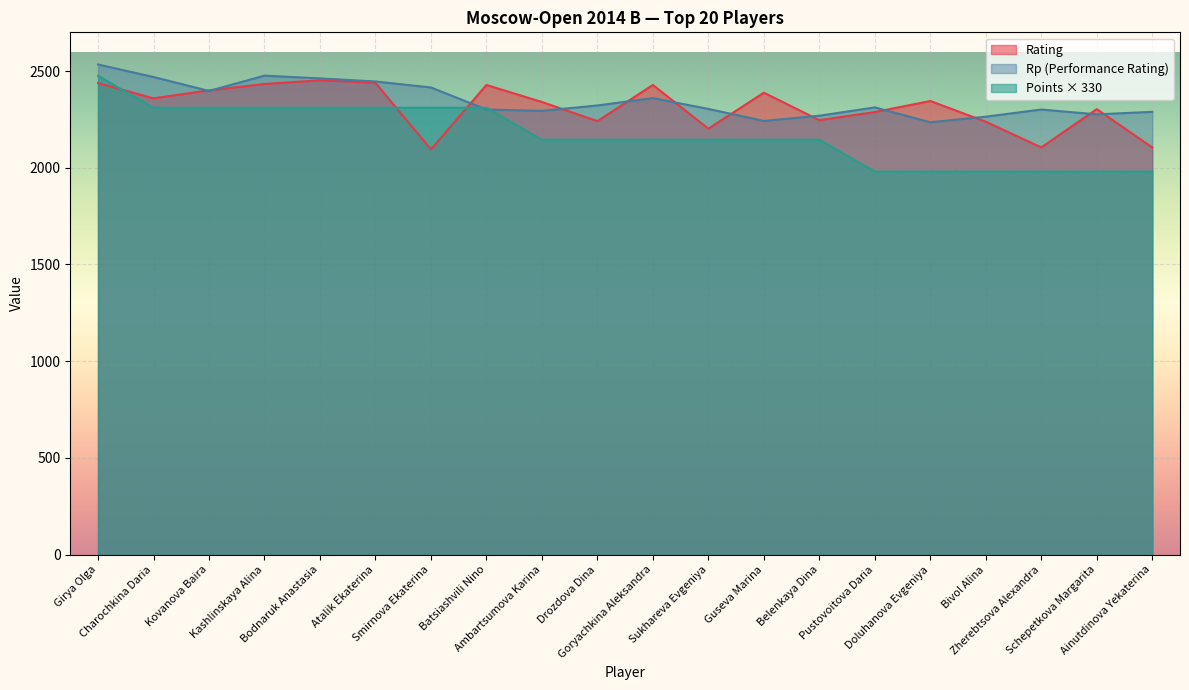

Does the chart display data point markers on the line(s)?

No